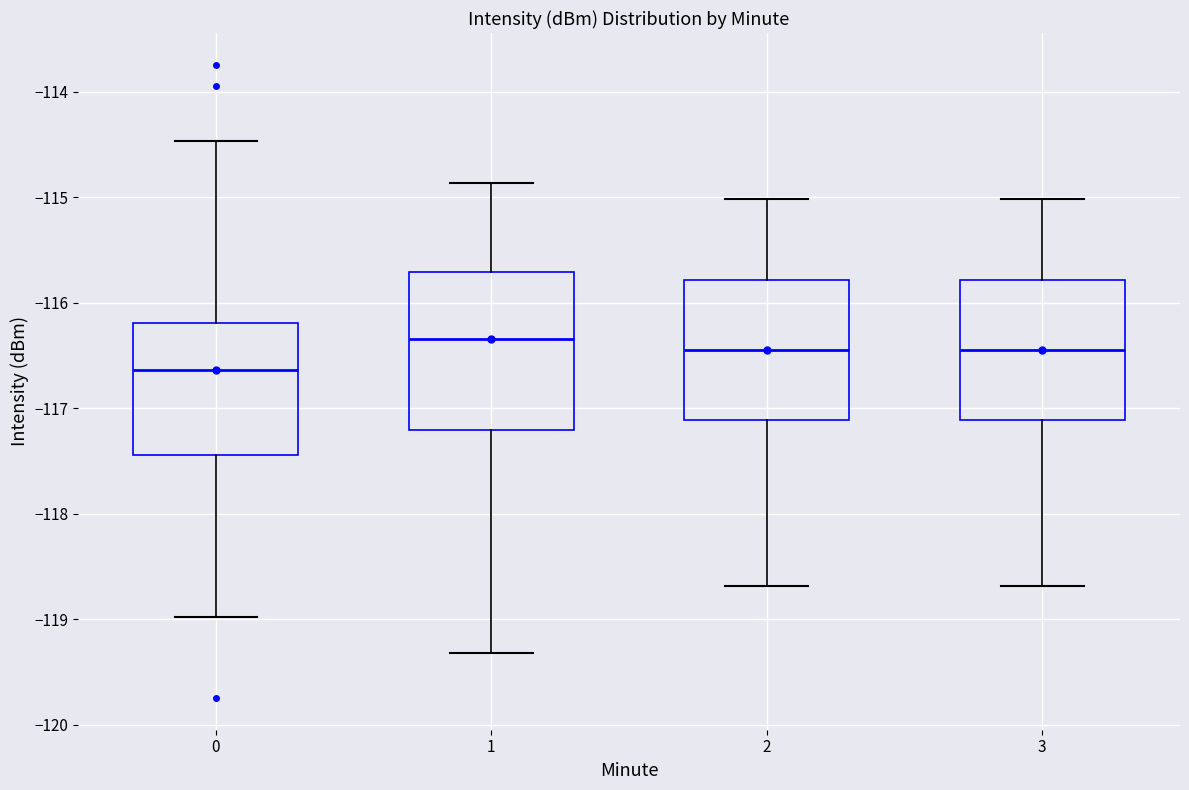

Reading left to right, read every box against the y-axis: the position of its median line, the range the box covers, and the ends of its whiskers. The values are not printed on the chart, so give them approximately, as read against the axis.

0: median -116.6, box -117.4 to -116.2, whiskers -119.0 to -114.5
1: median -116.3, box -117.2 to -115.7, whiskers -119.3 to -114.9
2: median -116.4, box -117.1 to -115.8, whiskers -118.7 to -115.0
3: median -116.4, box -117.1 to -115.8, whiskers -118.7 to -115.0